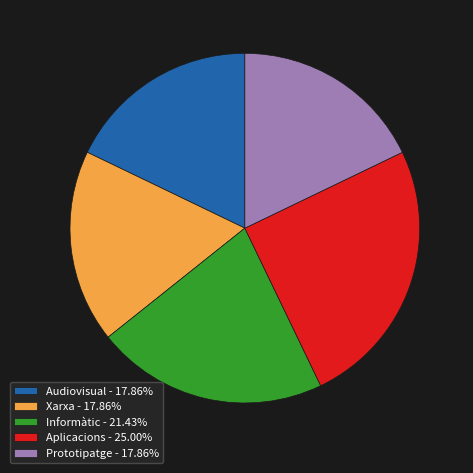

How many slices are in this pie chart?

5